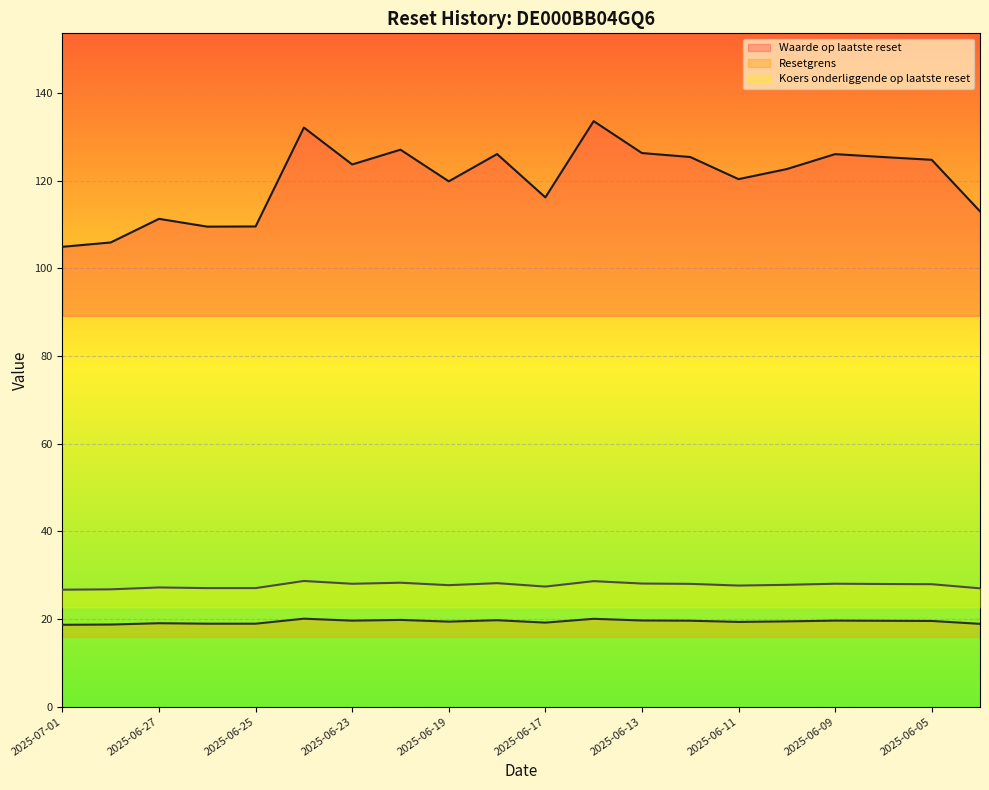

How many data points does each series have?

20